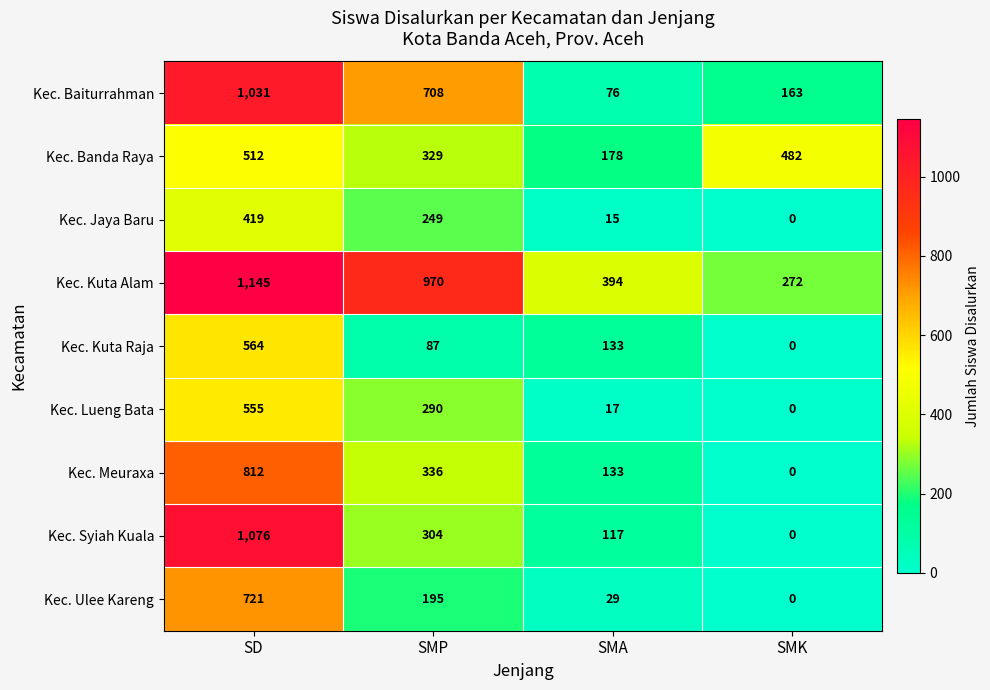

Between SMP and SMA, which series saw the biggest shift?

Kec. Baiturrahman